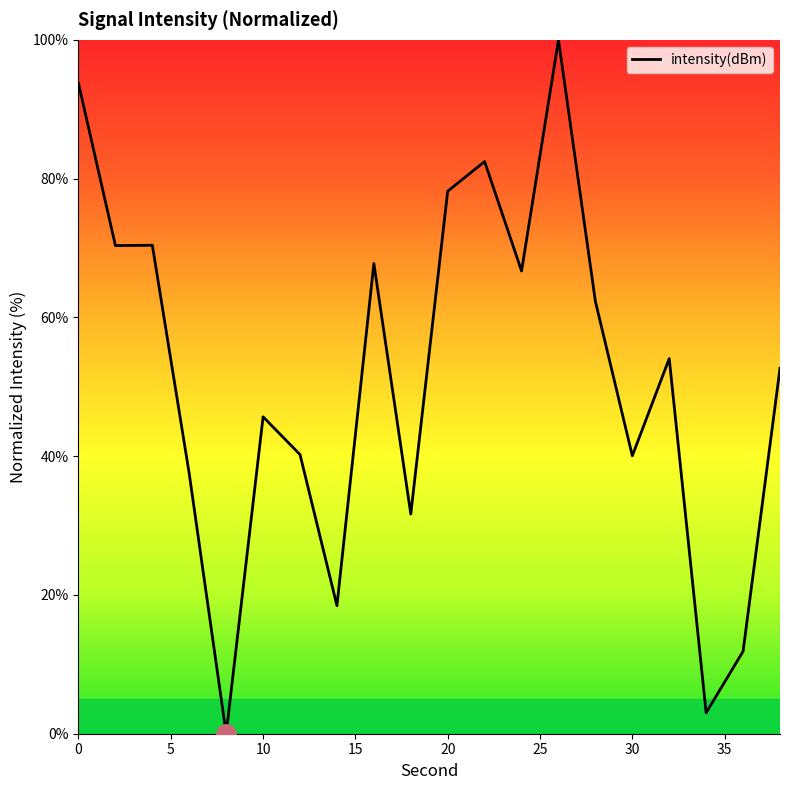

What is the greatest value displayed?

100.0